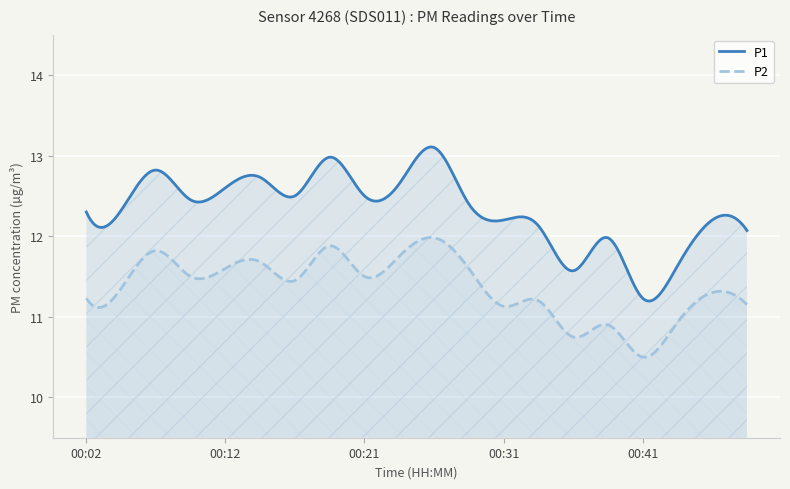

What is the difference between the P1 values at 00:43 and 00:36?

0.1